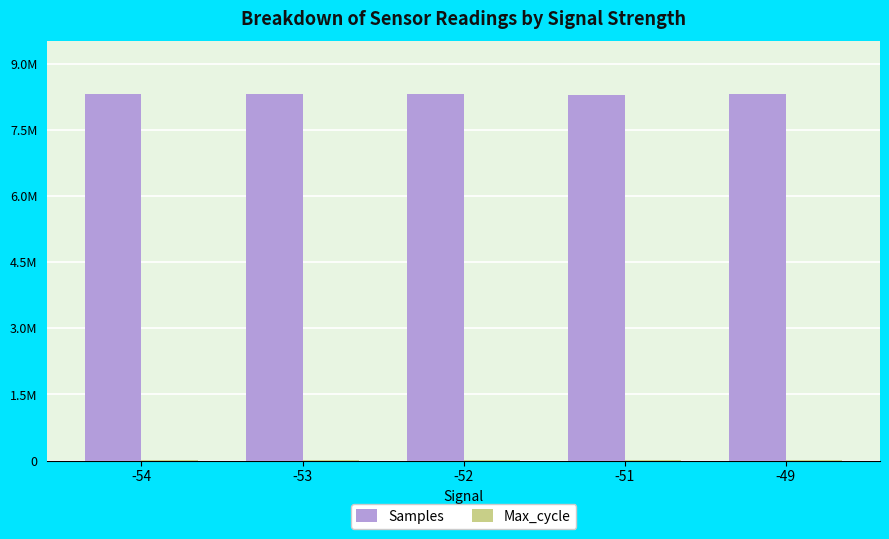

Is the value of Max_cycle at -51 greater than the value of Samples at -53?

No